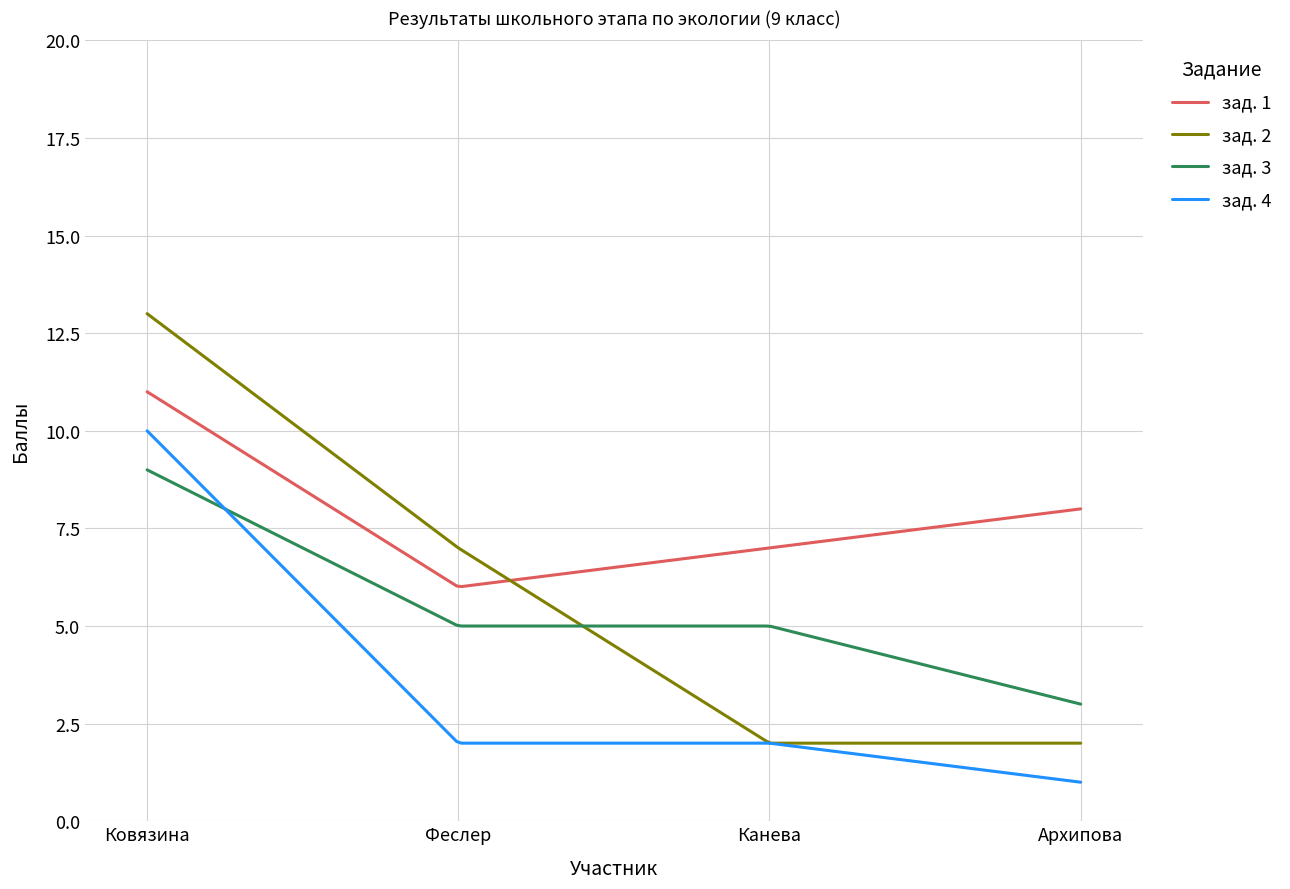

What is the difference between the maximum and minimum values in the зад. 1 series?

5.0